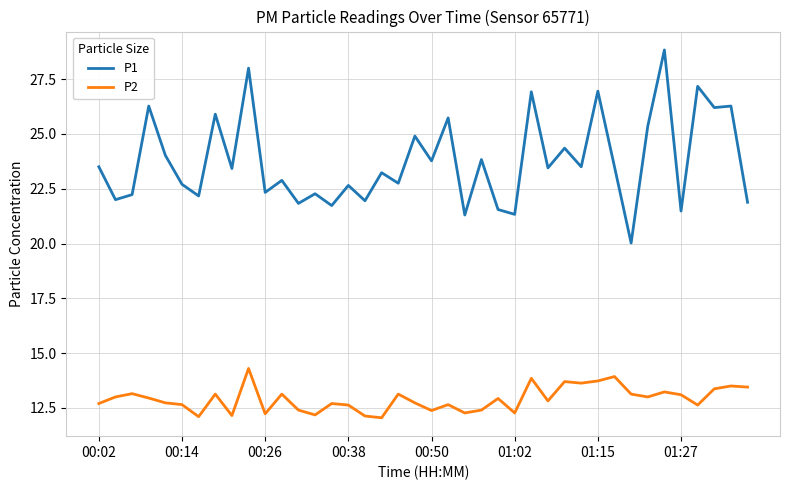

Which series has the largest total across all categories?

P1